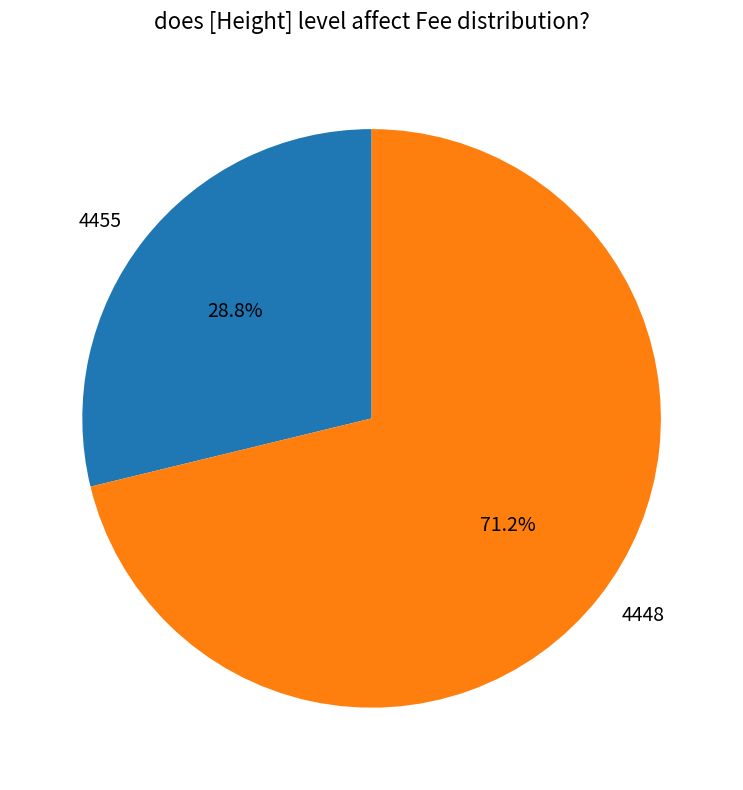

What percentage is the 4455 slice, to the nearest percent?

29%